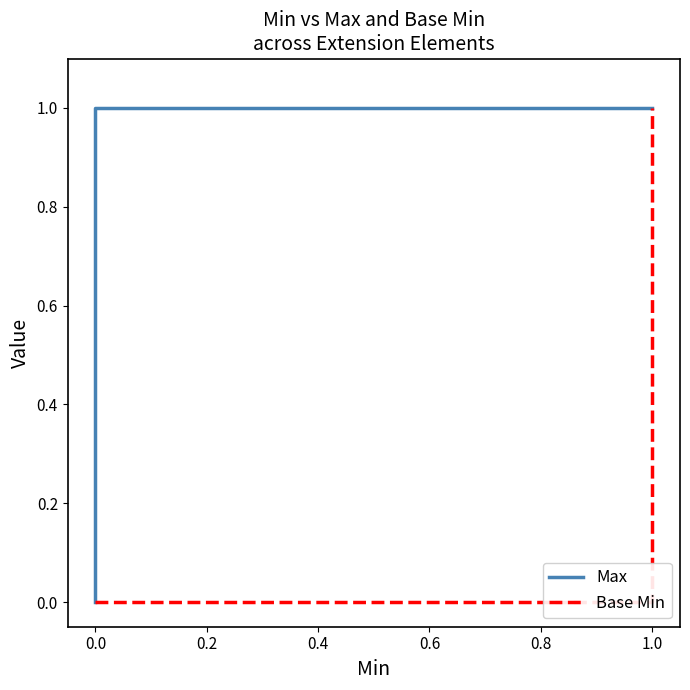

How many values in Base Min are above zero?

1